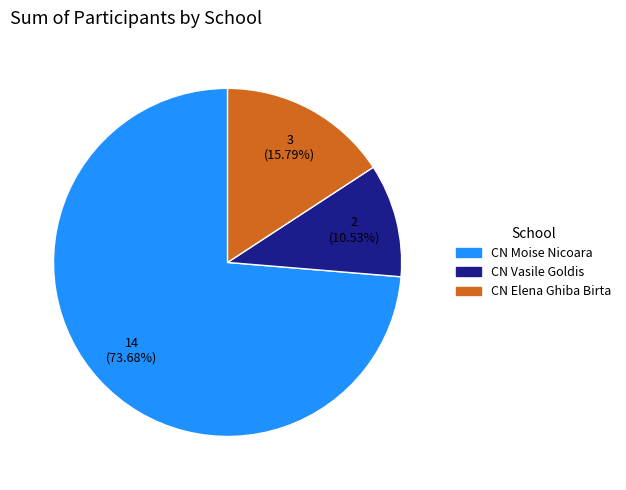

Does any single category account for the majority?

Yes